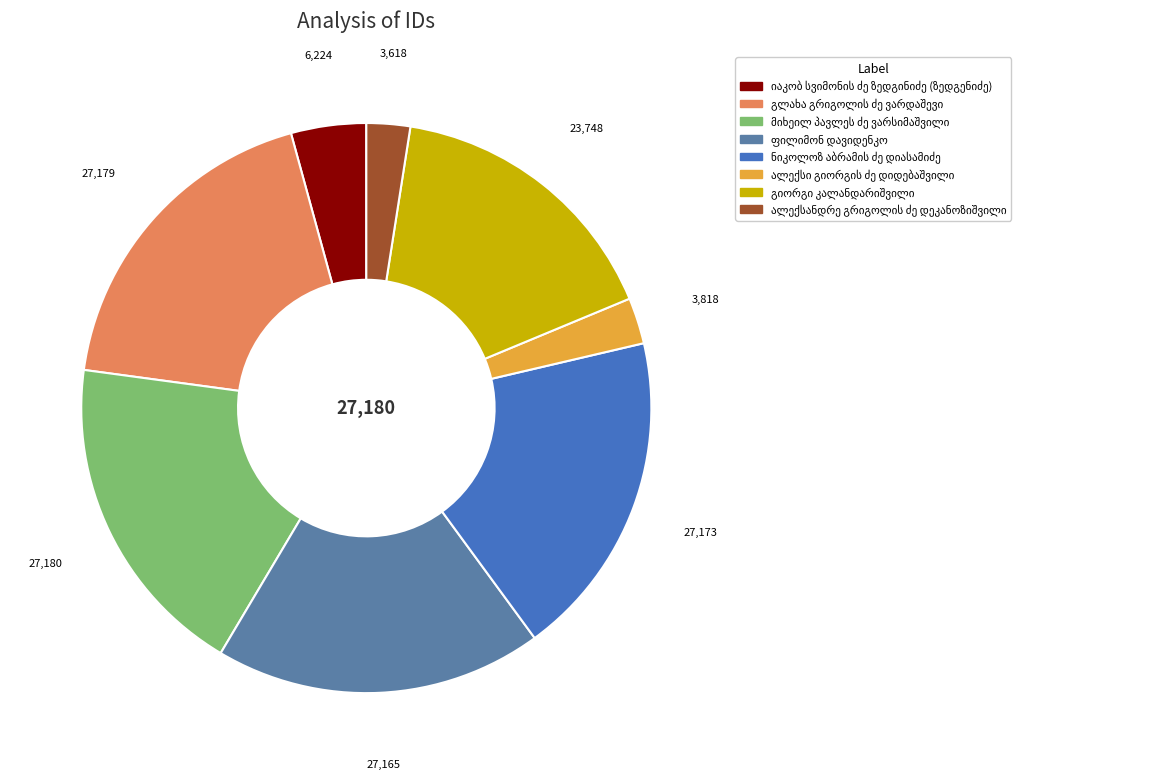

What is the largest slice in the pie chart?

მიხეილ პავლეს ძე ვარსიმაშვილი